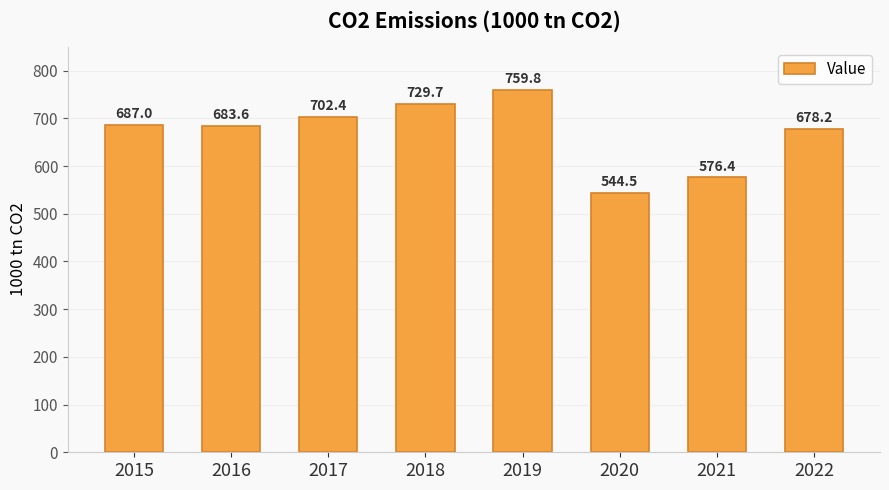

At which label is the value closest to 652?

2022